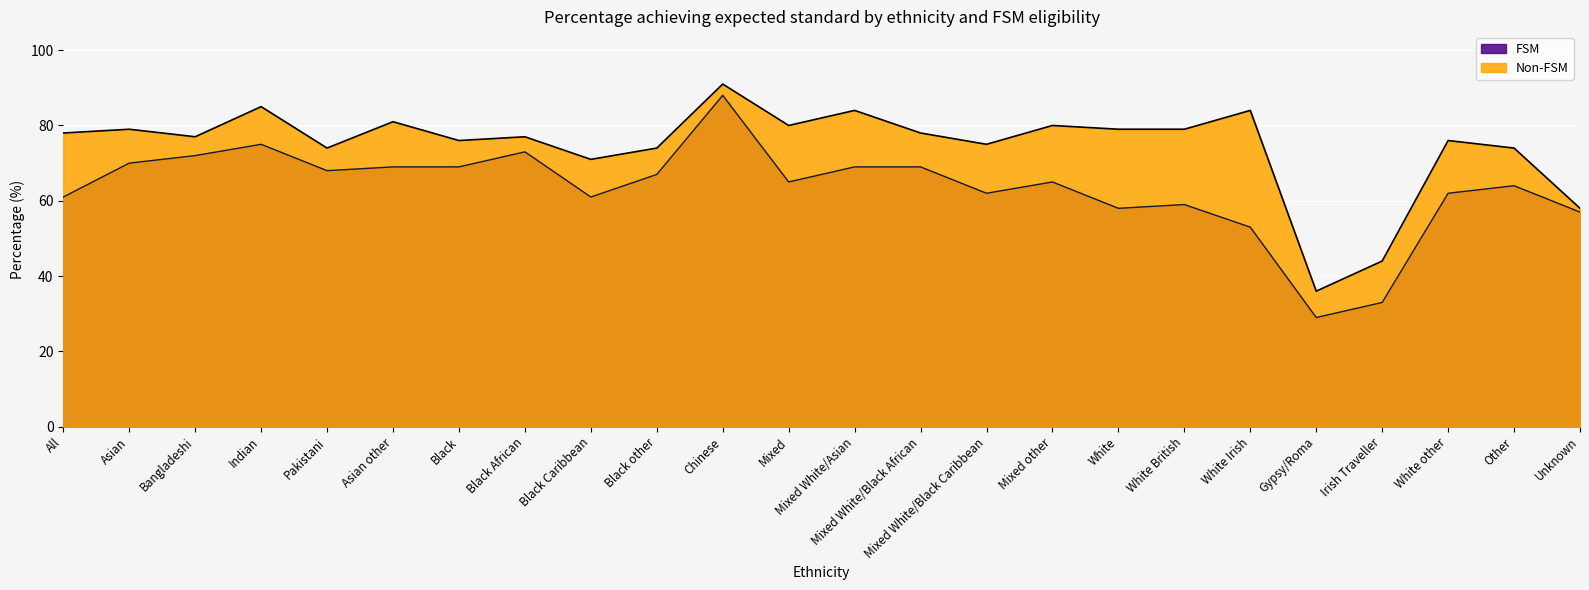

What is the total value across all series at White Irish?

137